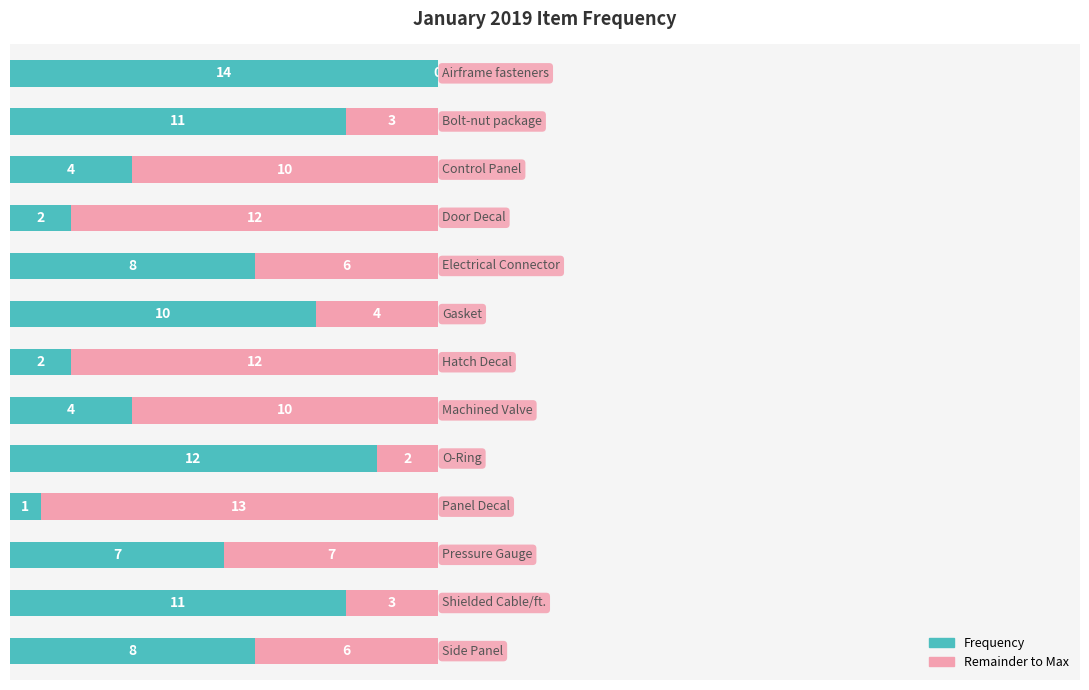

How many categories are shown in the chart?

13